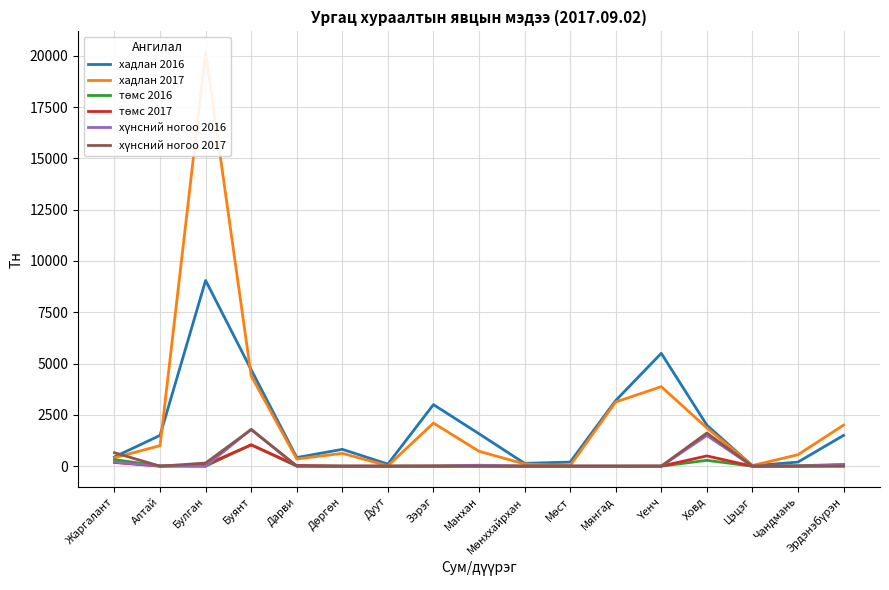

What is the label of the 14th point from the right?

Буянт